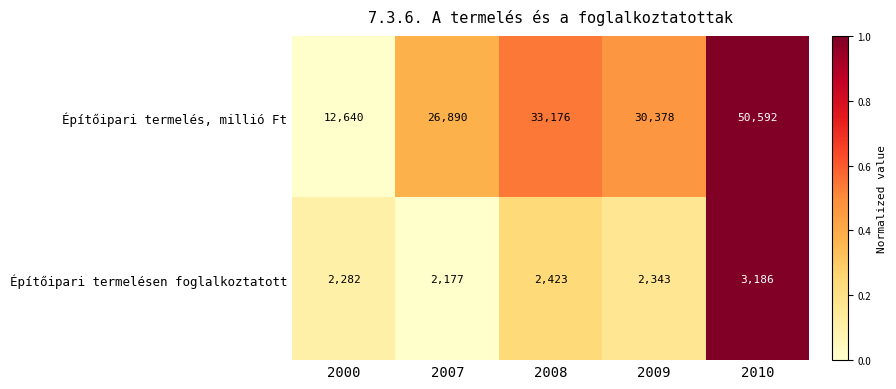

What is the total value across all series at 2008?

35599